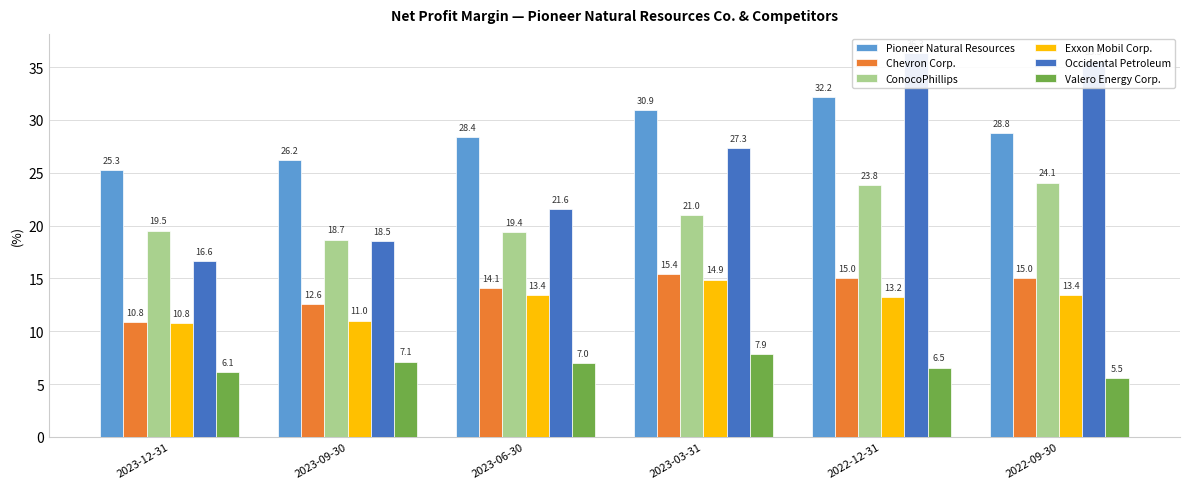

What is the difference between the second highest and second lowest values in the Exxon Mobil Corp. series?

2.4